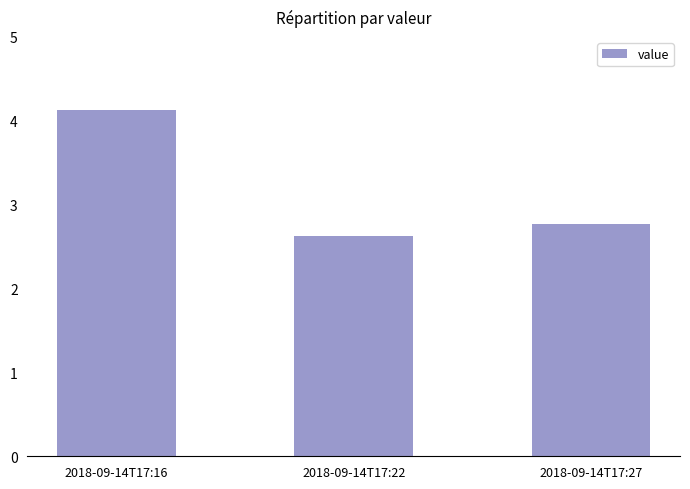

Which label corresponds to the smallest value in the chart?

2018-09-14T17:22